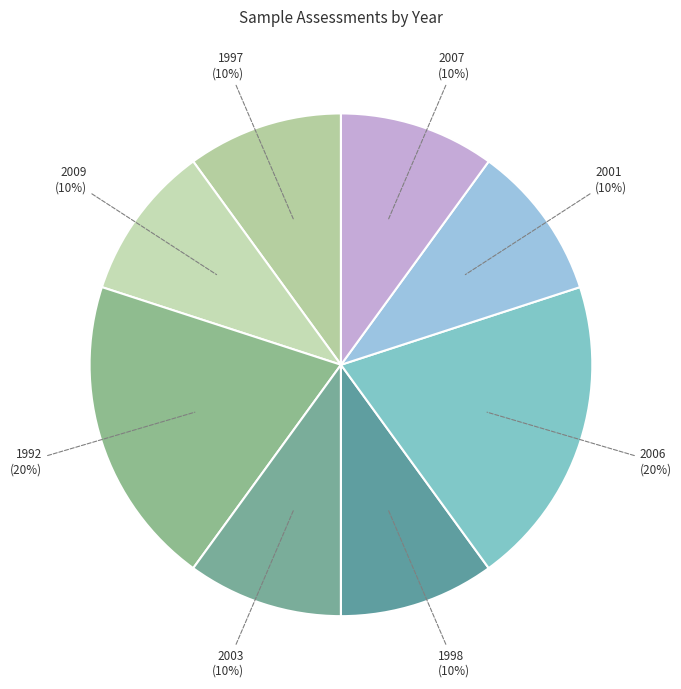

What is the ratio of the value at 1992 to the value at 2009?

2.0